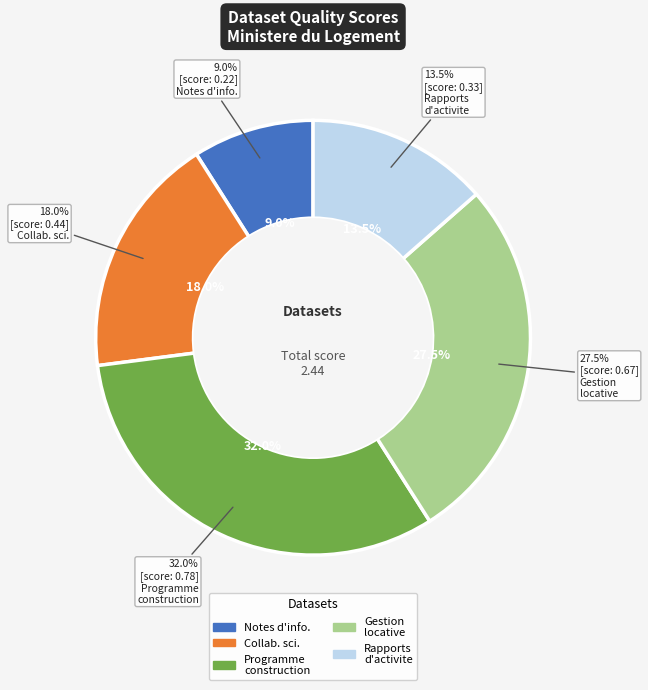

Is it true that Gestion locative sociale is 40% of the pie?

False